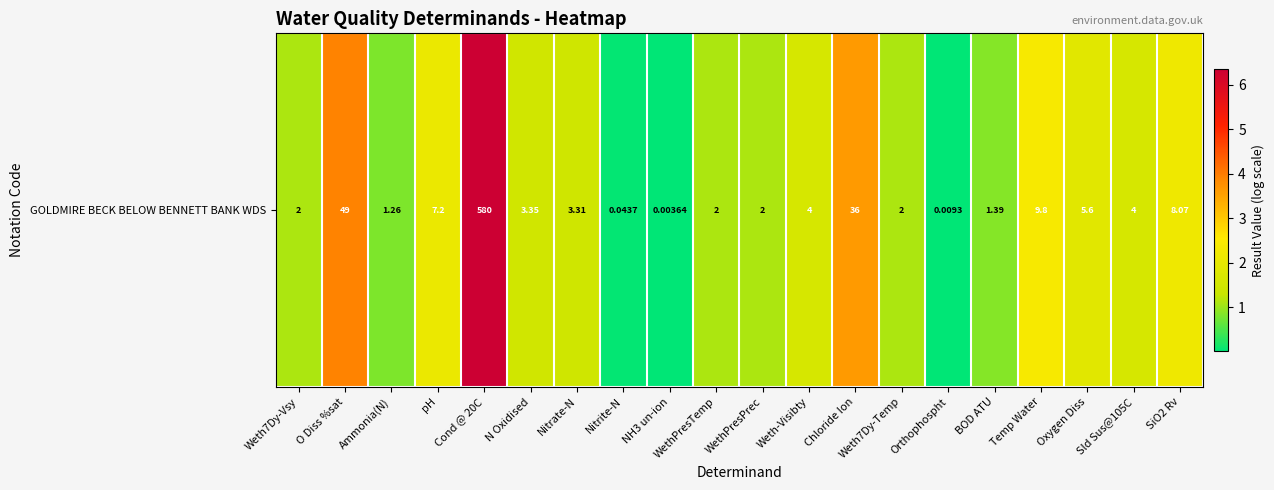

What is the approximate value at Cond @ 20C?

6.4